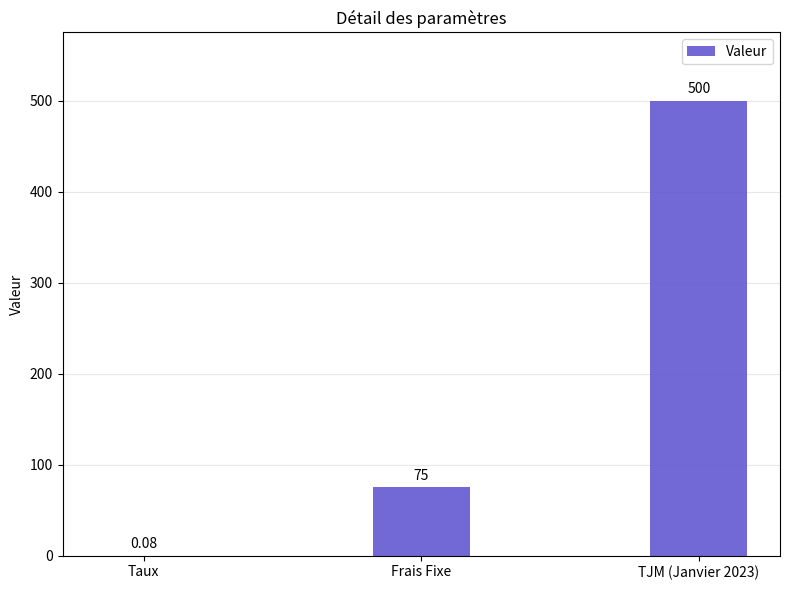

What is the approximate value at TJM (Janvier 2023)?

500.0